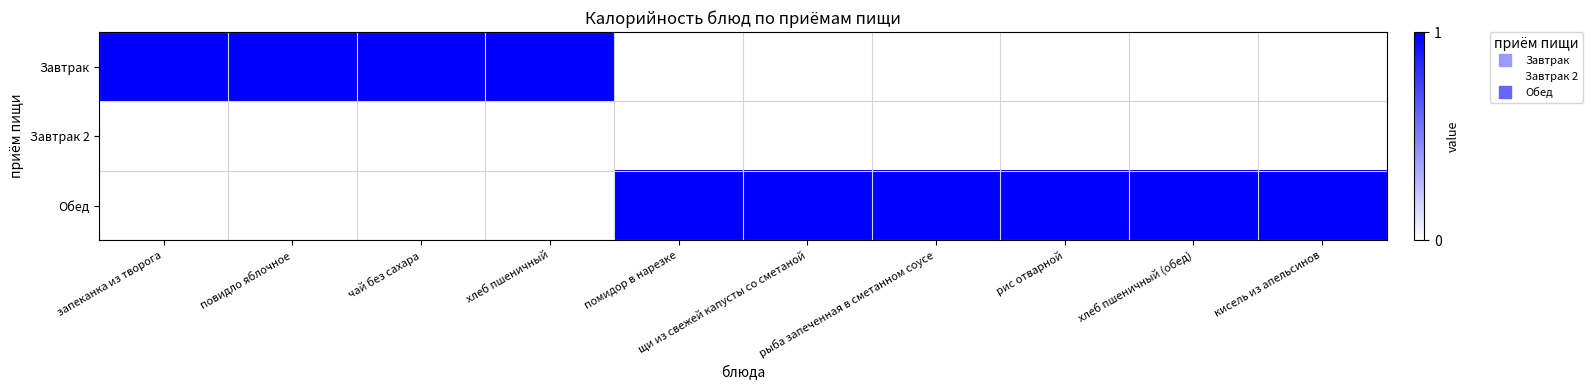

Count the number of data series in this chart.

3